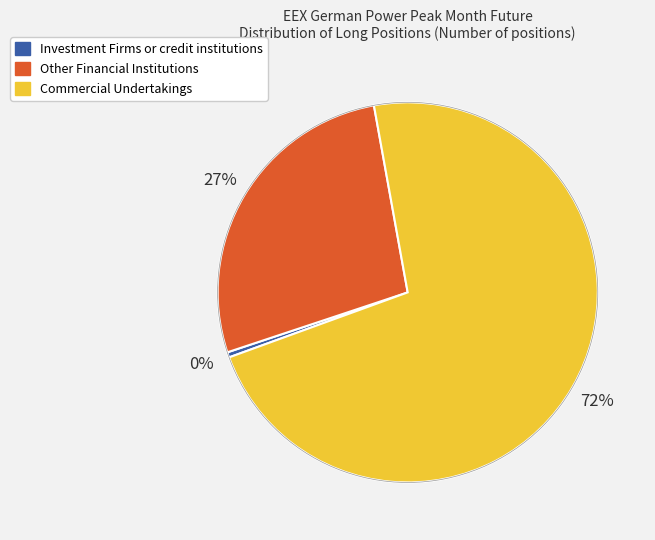

To the nearest percent, what is the average slice percentage?

33%